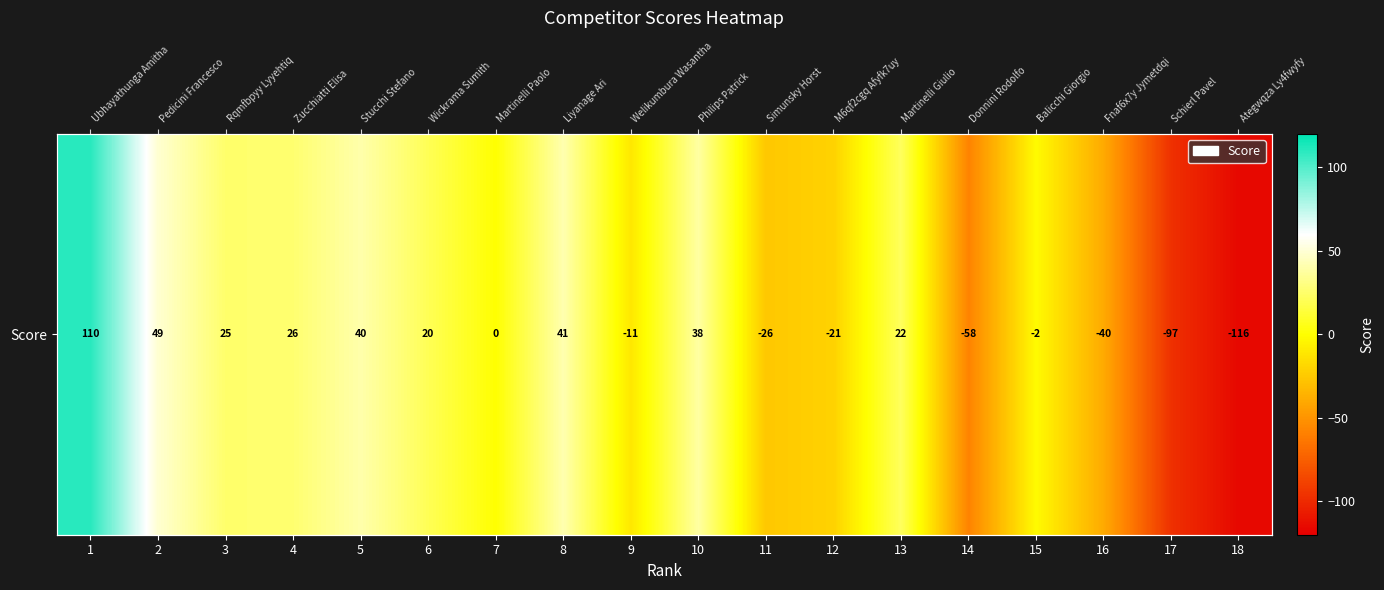

Which has a higher value, 13 or 14?

13